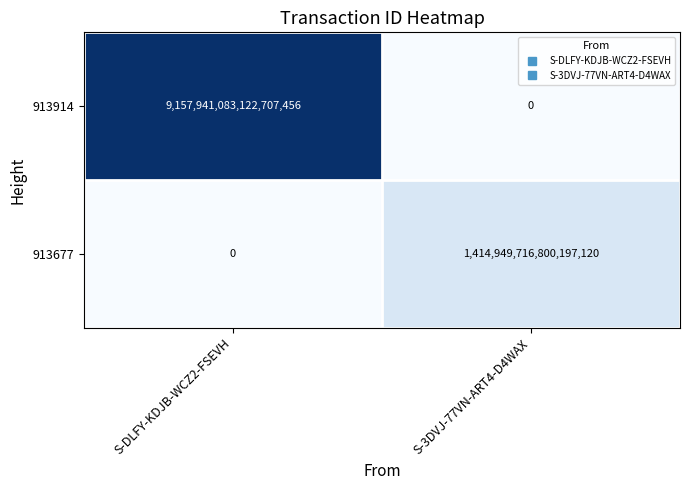

The 913677 series shows 1414949716800197120 at S-3DVJ-77VN-ART4-D4WAX. True or false?

True